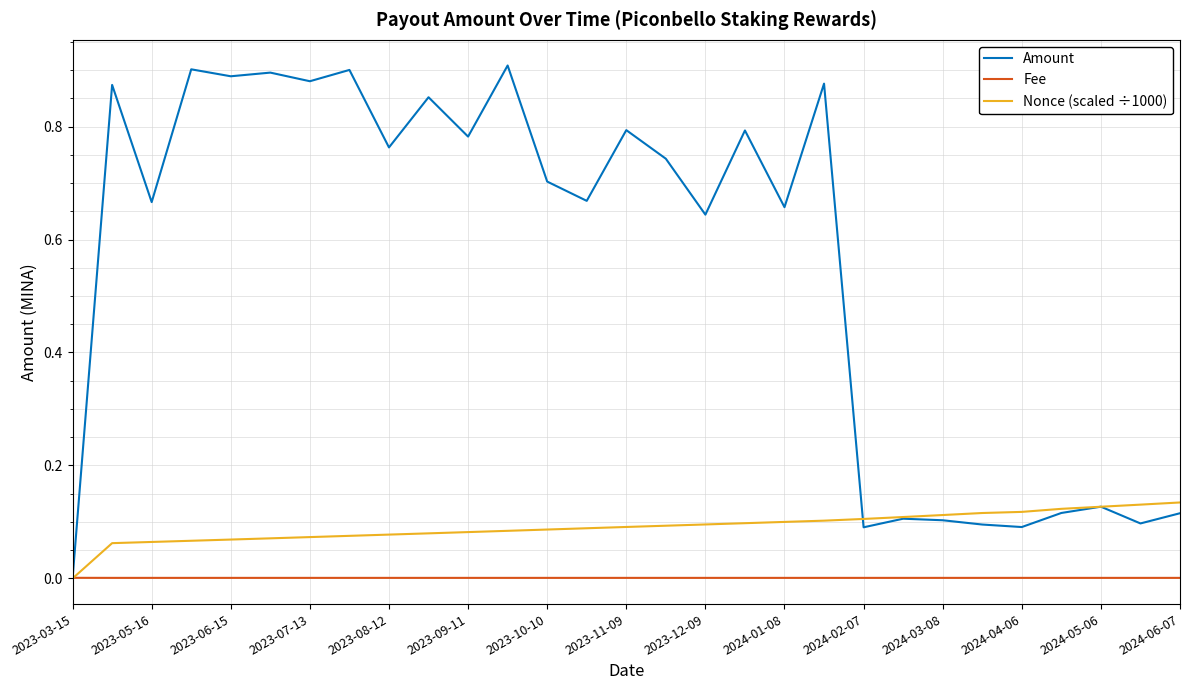

Which series has the largest range (max minus min)?

Amount